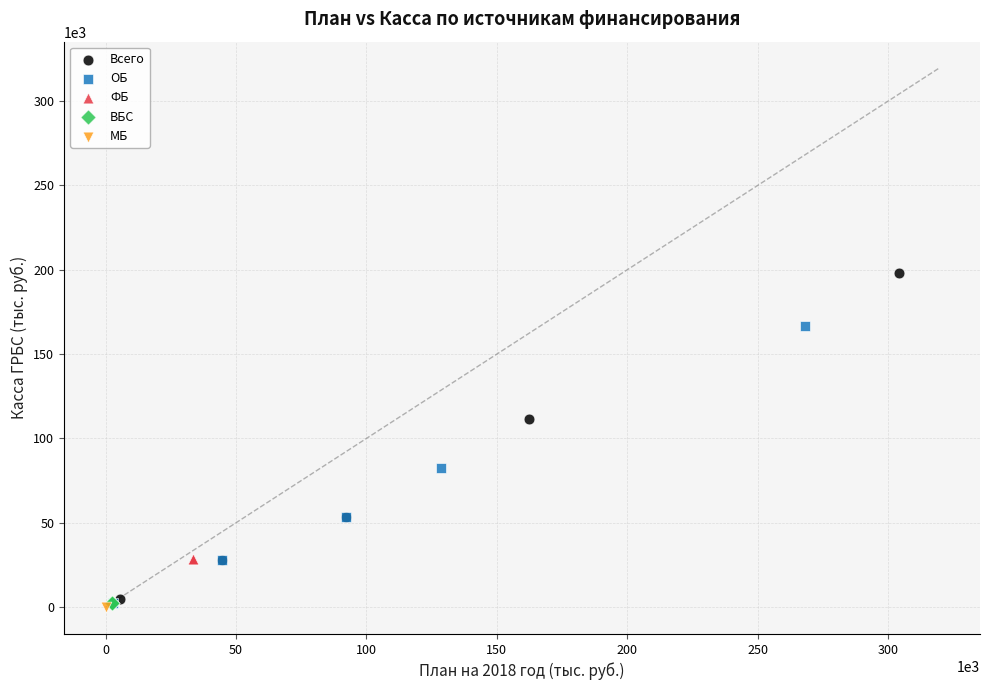

What are all the series names shown in the legend?

Всего, ОБ, ФБ, ВБС, МБ